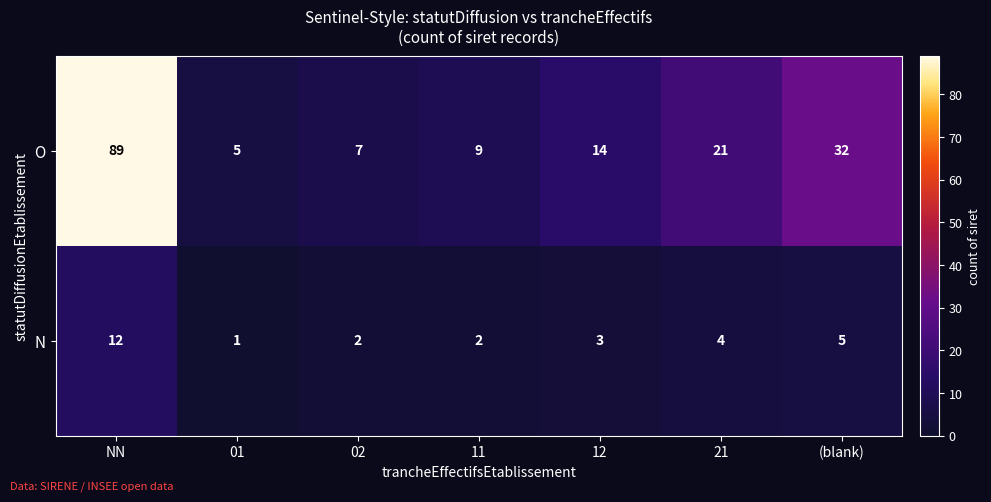

At which category is the sum across all series the highest?

NN